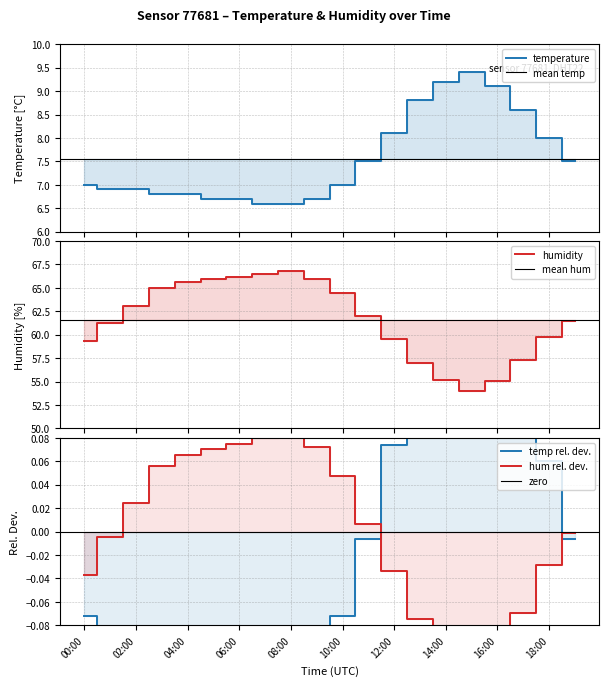

How many data points in temperature are above 7?

9